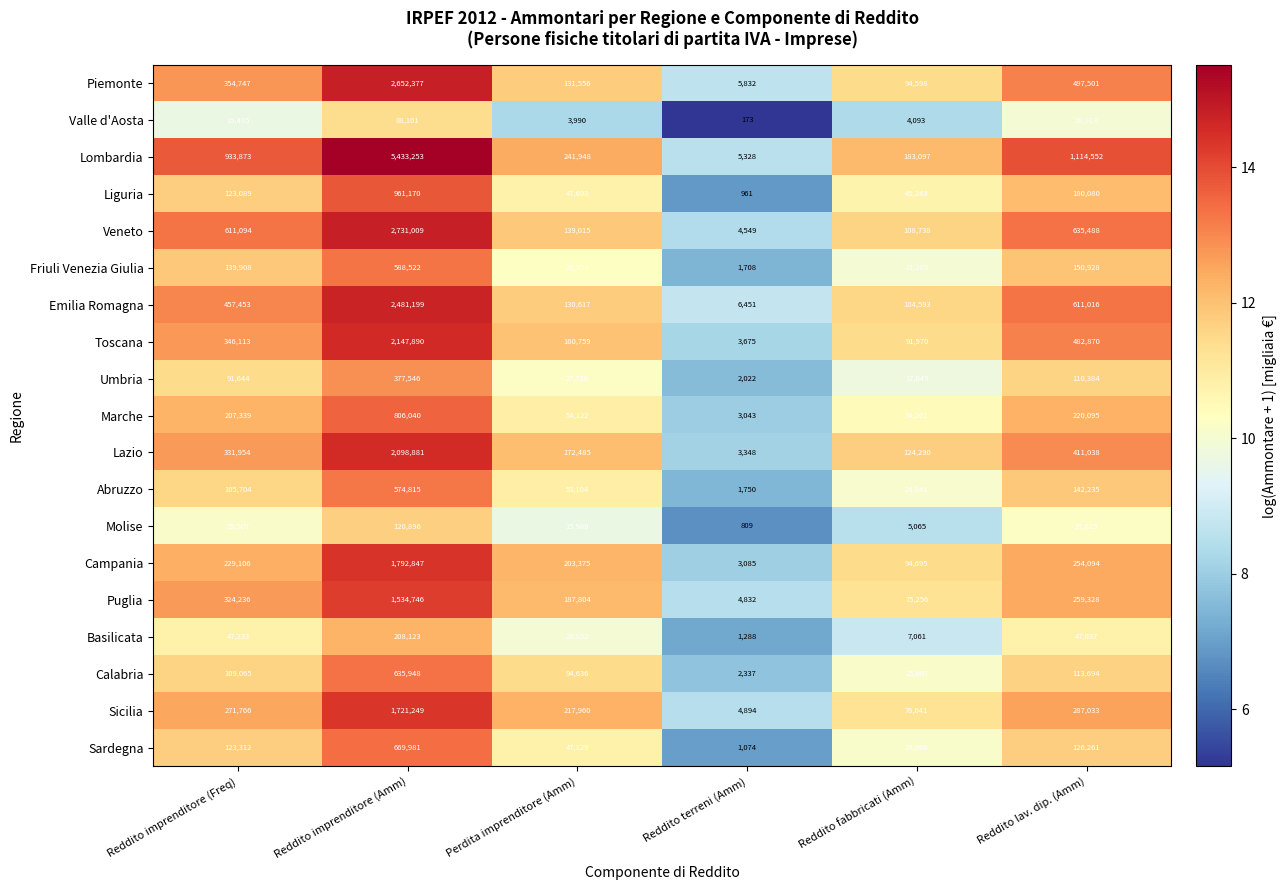

The Puglia series shows 4832 at Reddito terreni (Amm). True or false?

True